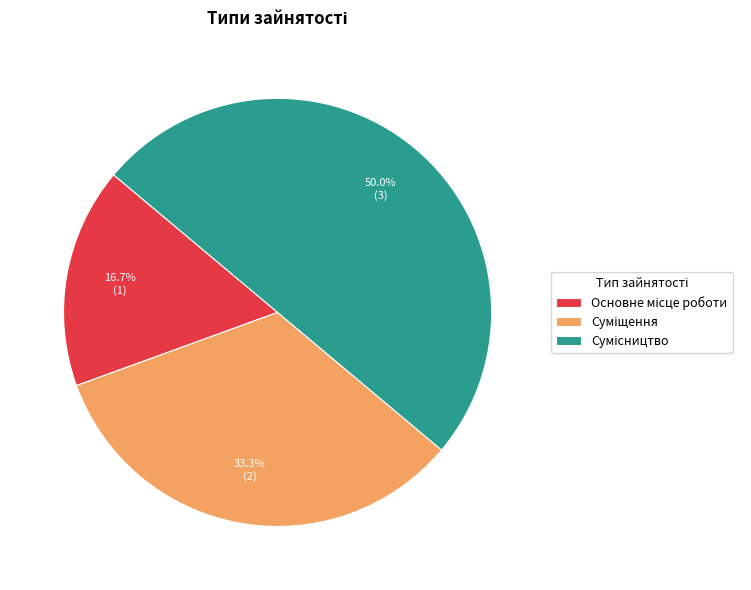

Does Основне місце роботи represent more than half of the total?

No